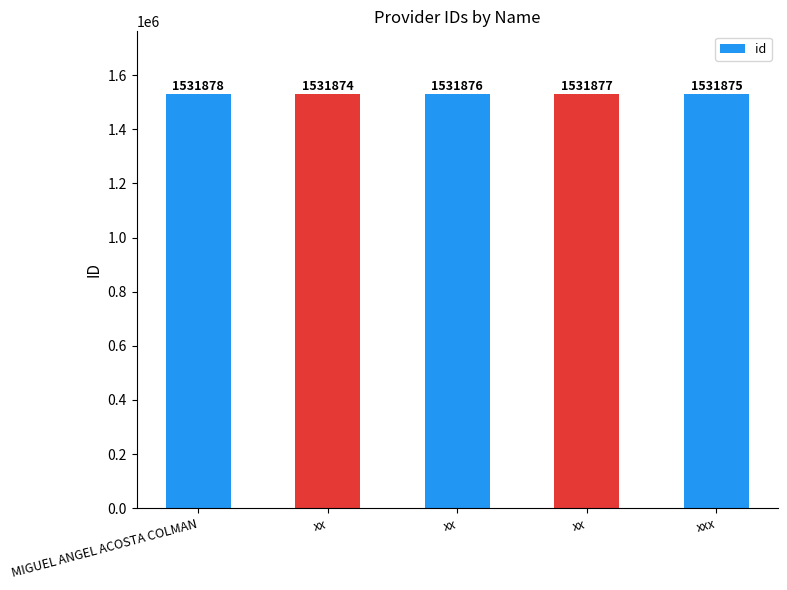

How many bars are there in total?

5